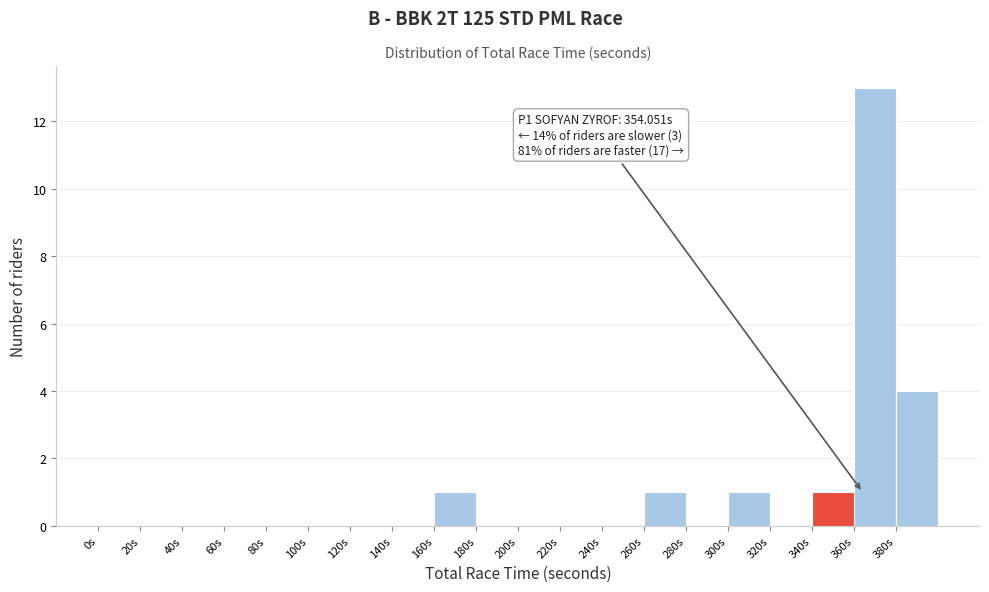

Over which range of the x-axis is the bar tallest?

360 to 380